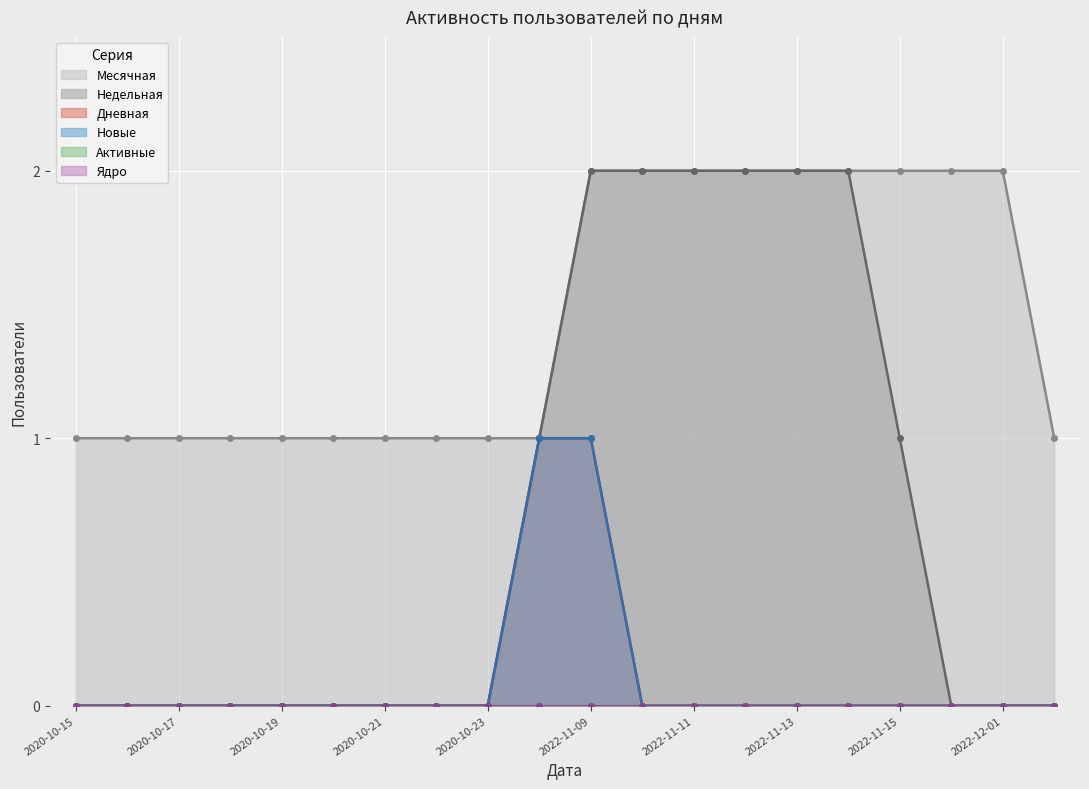

True or false: Недельная and Новые intersect in this chart.

False